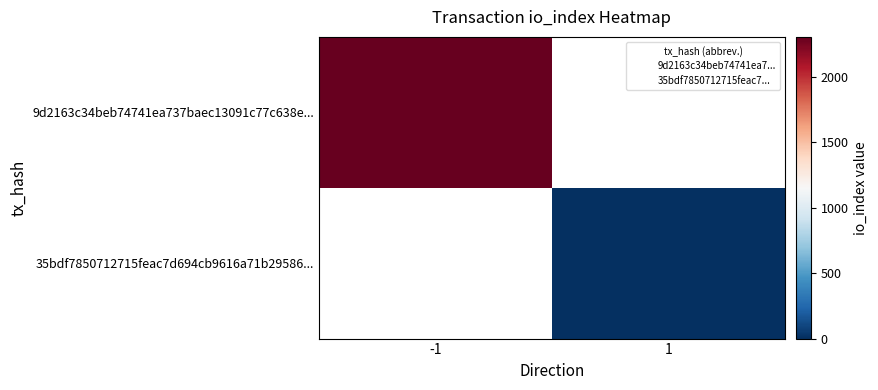

At how many categories does at least one series exceed 1781?

1